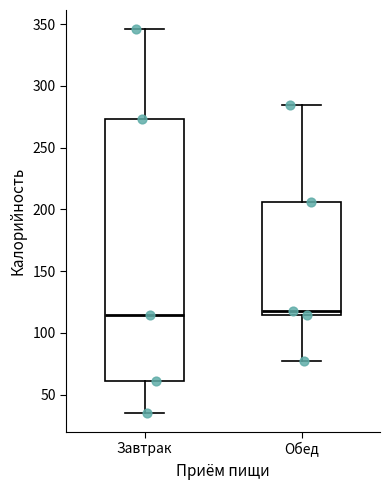

Reading left to right, read every box against the y-axis: the position of its median line, the range the box covers, and the ends of its whiskers. The values are not printed on the chart, so give them approximately, as read against the axis.

Завтрак: median 115, box 60 to 275, whiskers 35 to 345
Обед: median 120, box 115 to 205, whiskers 80 to 285